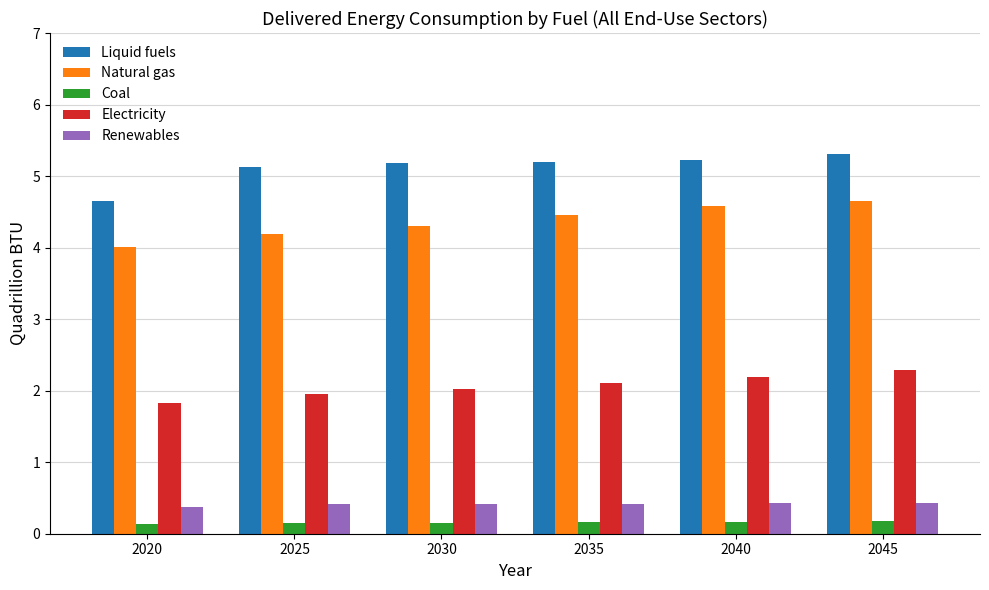

Which series has the largest total across all categories?

Liquid fuels